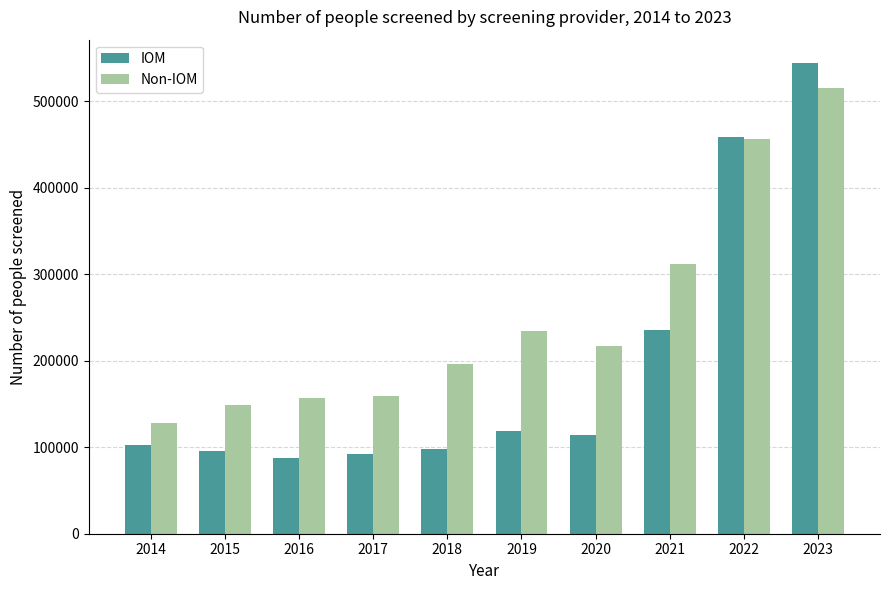

What is the minimum value shown in the chart?

87593